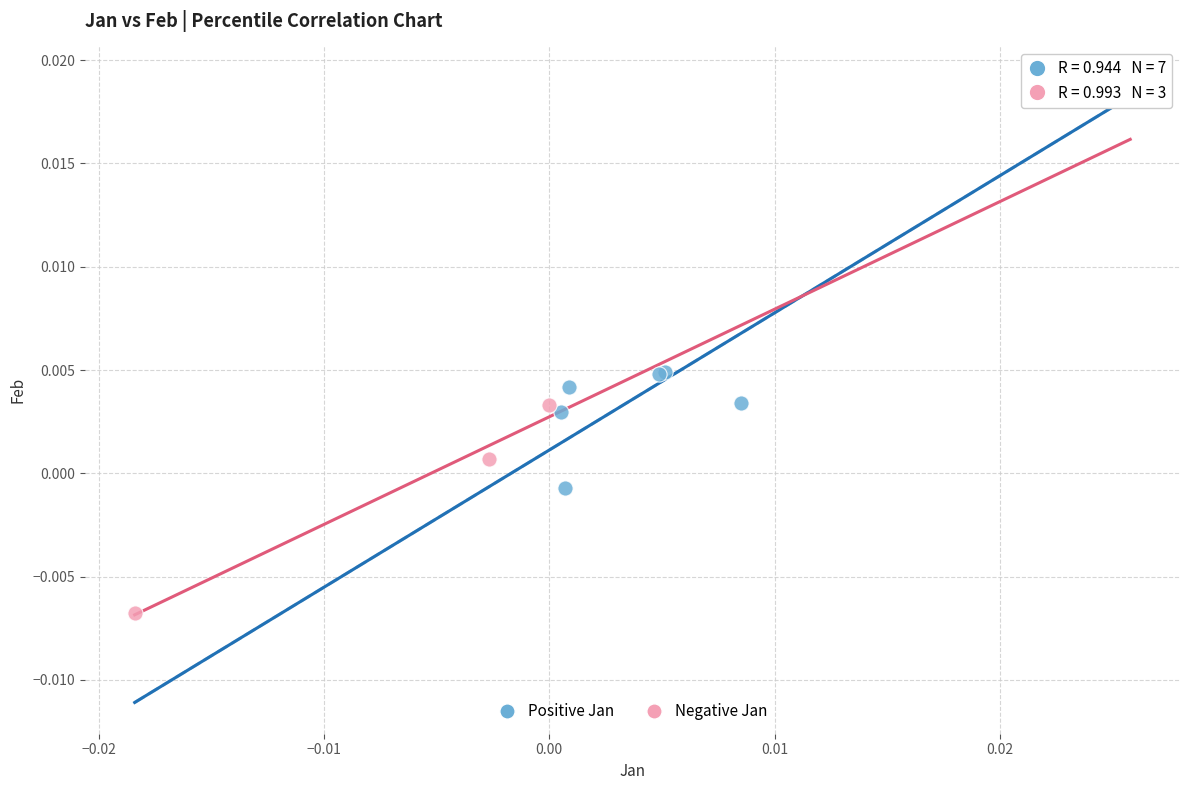

Which series reaches the maximum Y coordinate?

Positive Jan